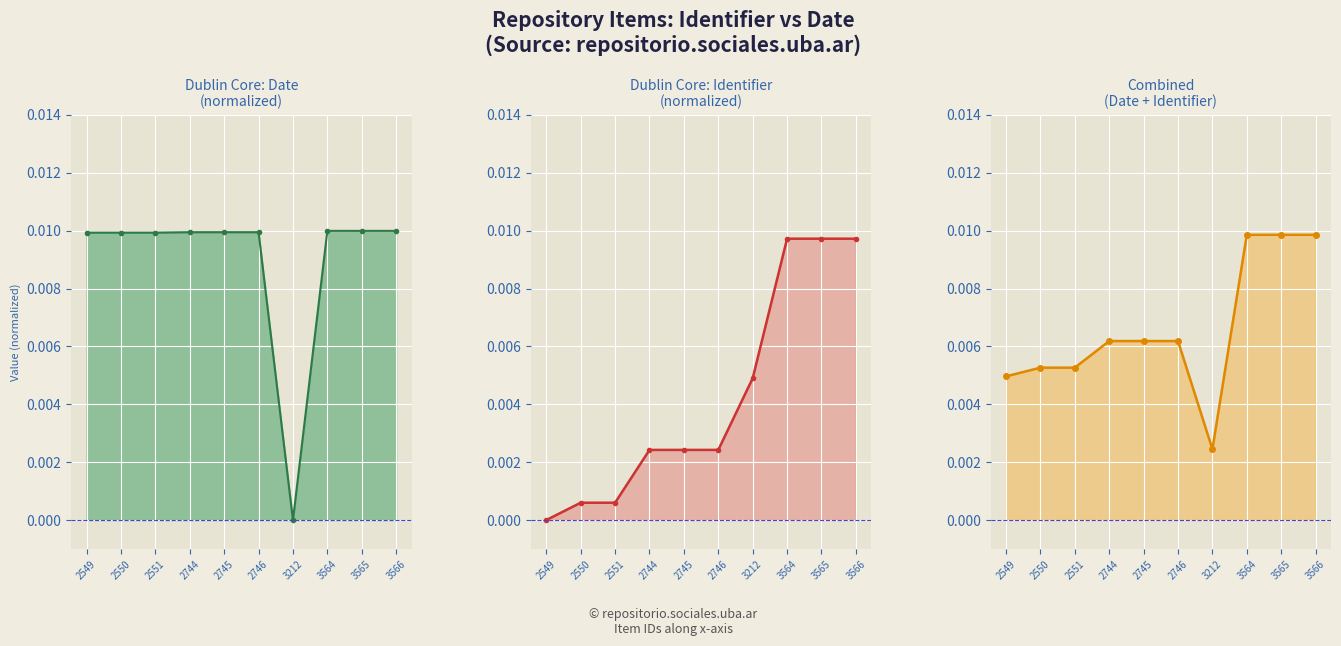

Which series changed the most between 2746 and 3565?

Identifier